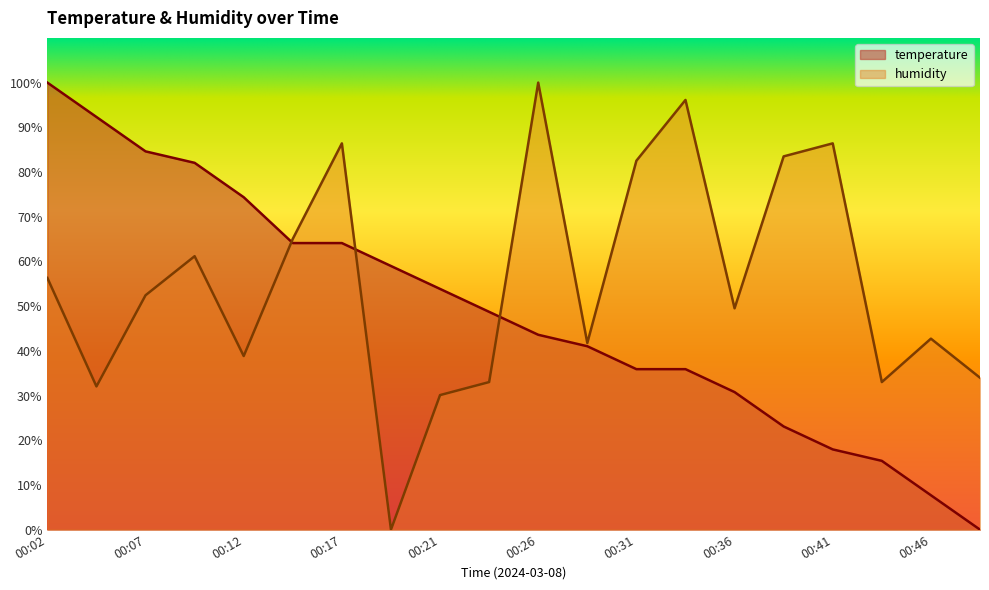

List the series in order of their overall mean, highest first.

humidity, temperature